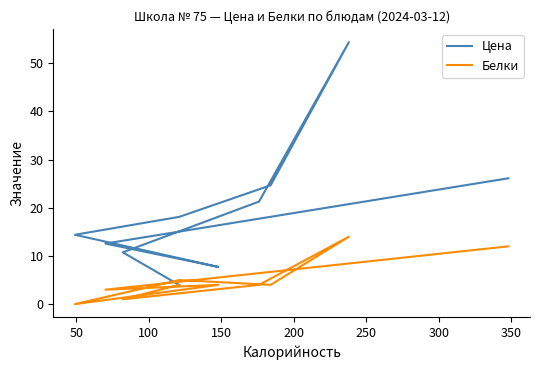

What is the highest value of the Цена series?

54.4